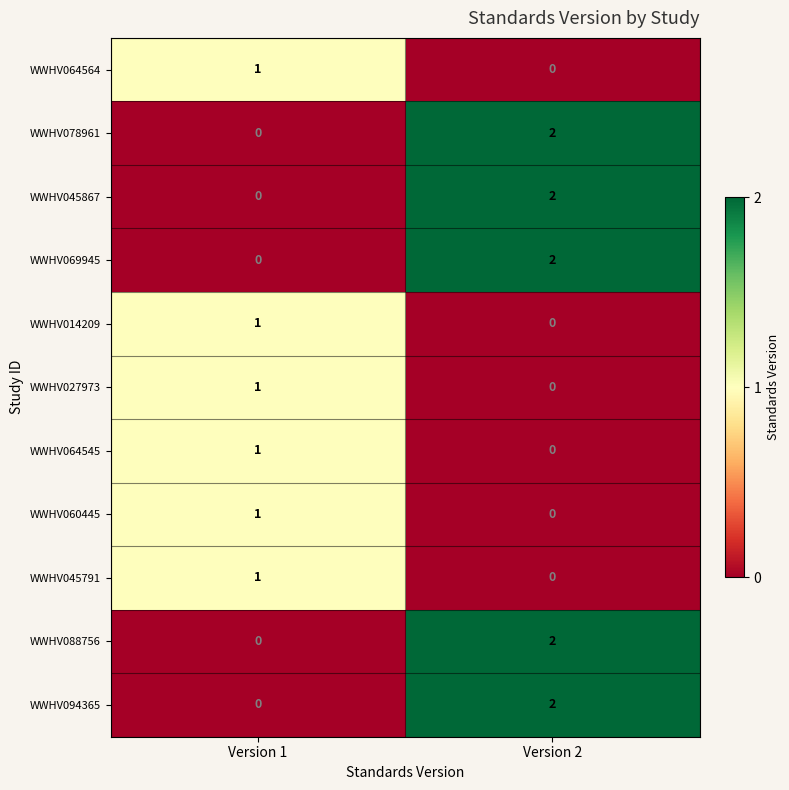

At which category does the chart reach its peak across all series?

Version 2